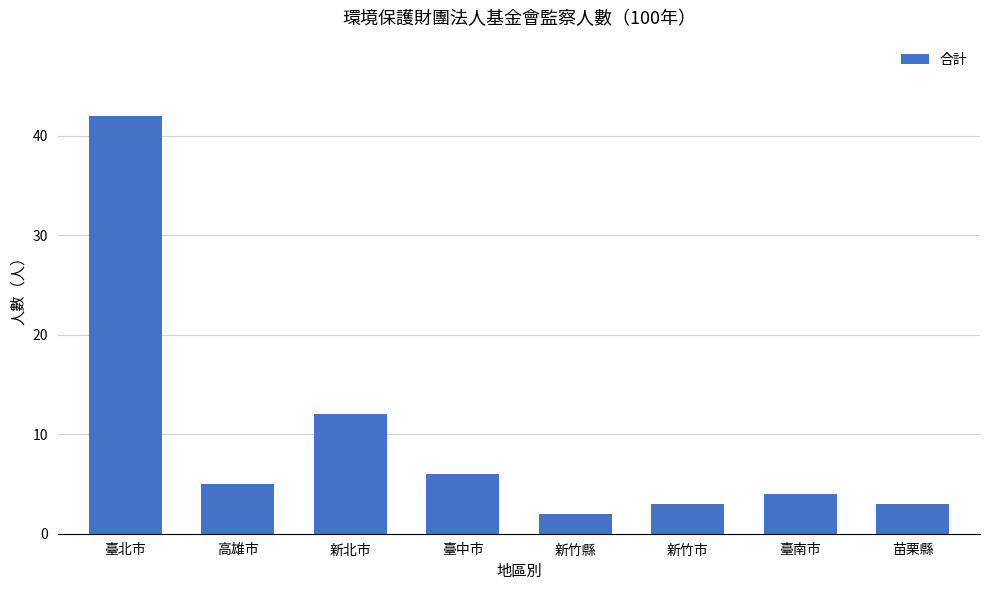

What is the ratio of the value at 臺北市 to the value at 臺中市?

7.0